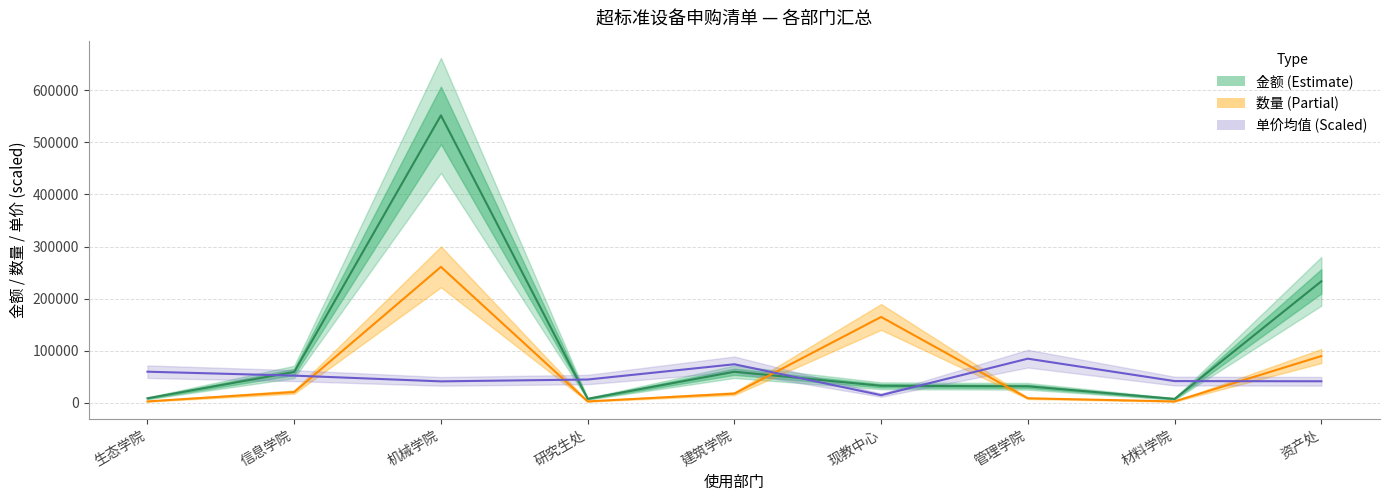

Is it true that 数量 (×3000) equals 21000 at 信息学院?

True